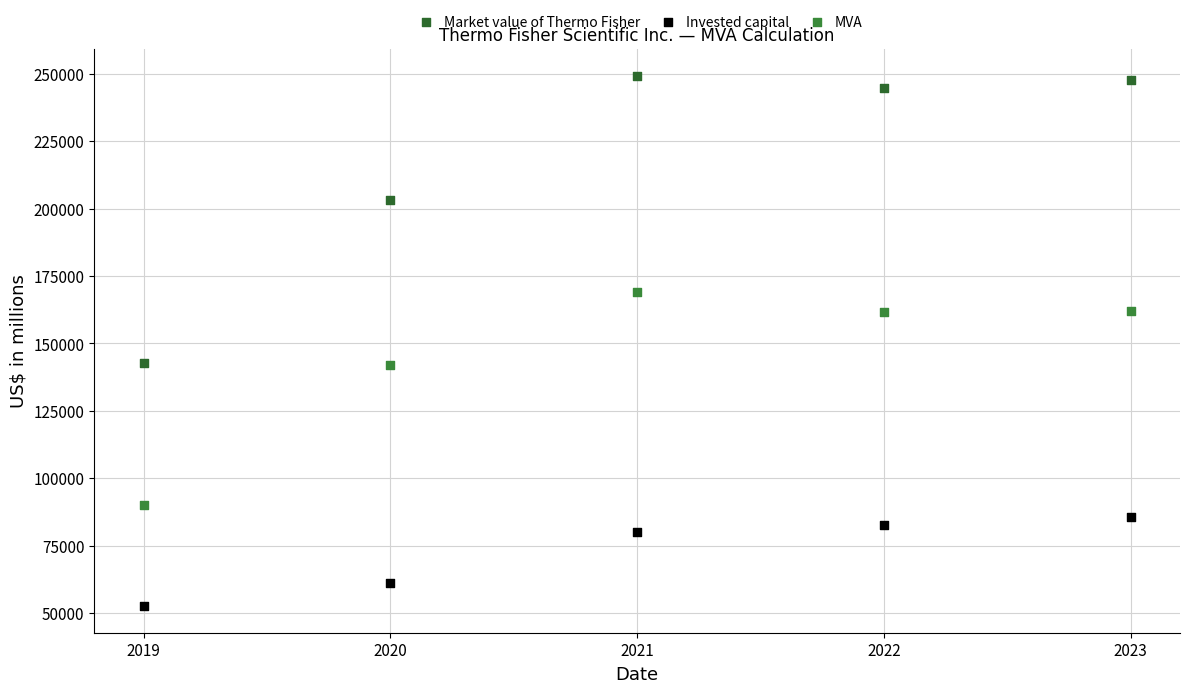

Which series reaches the maximum Y coordinate?

Market value of Thermo Fisher